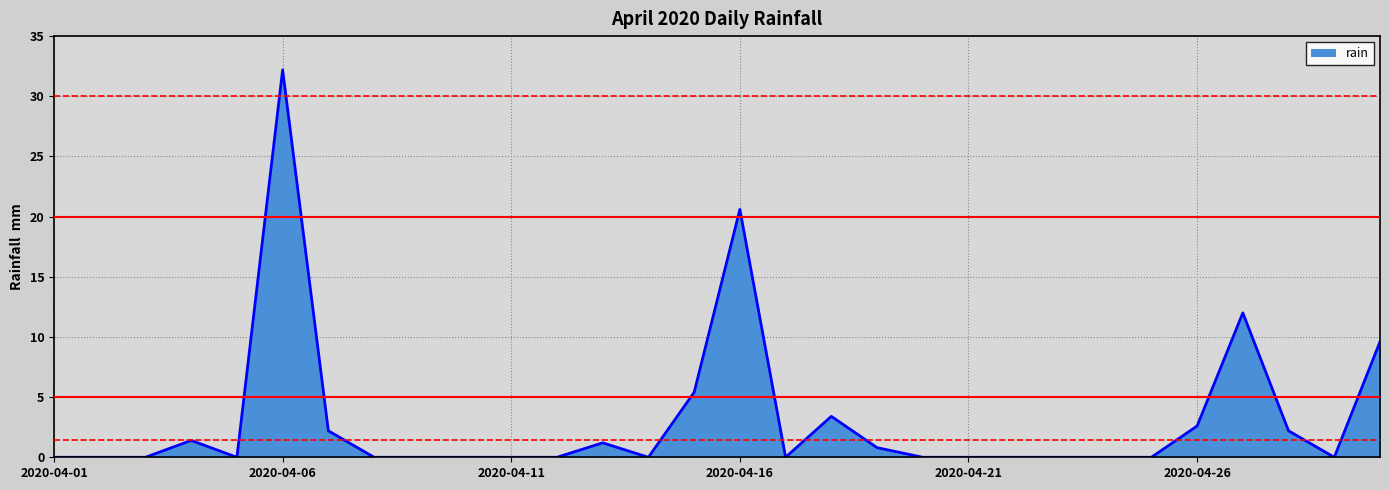

What is the maximum value shown in the chart?

32.2